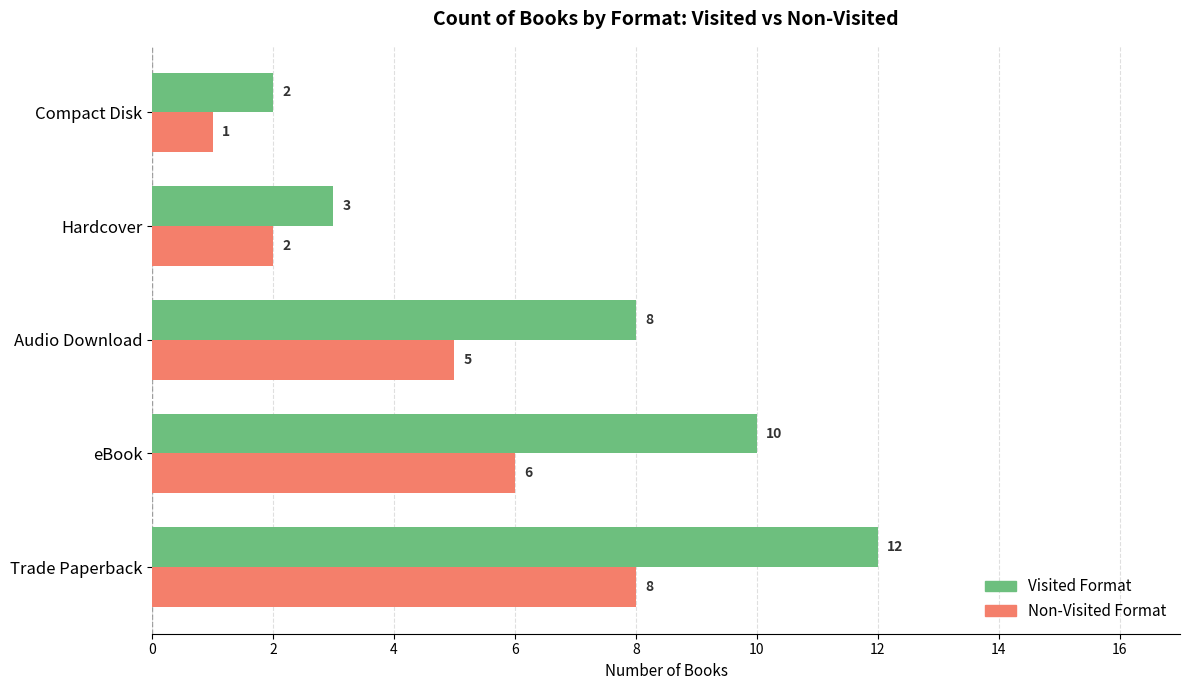

Read the Non-Visited Format value at eBook.

6